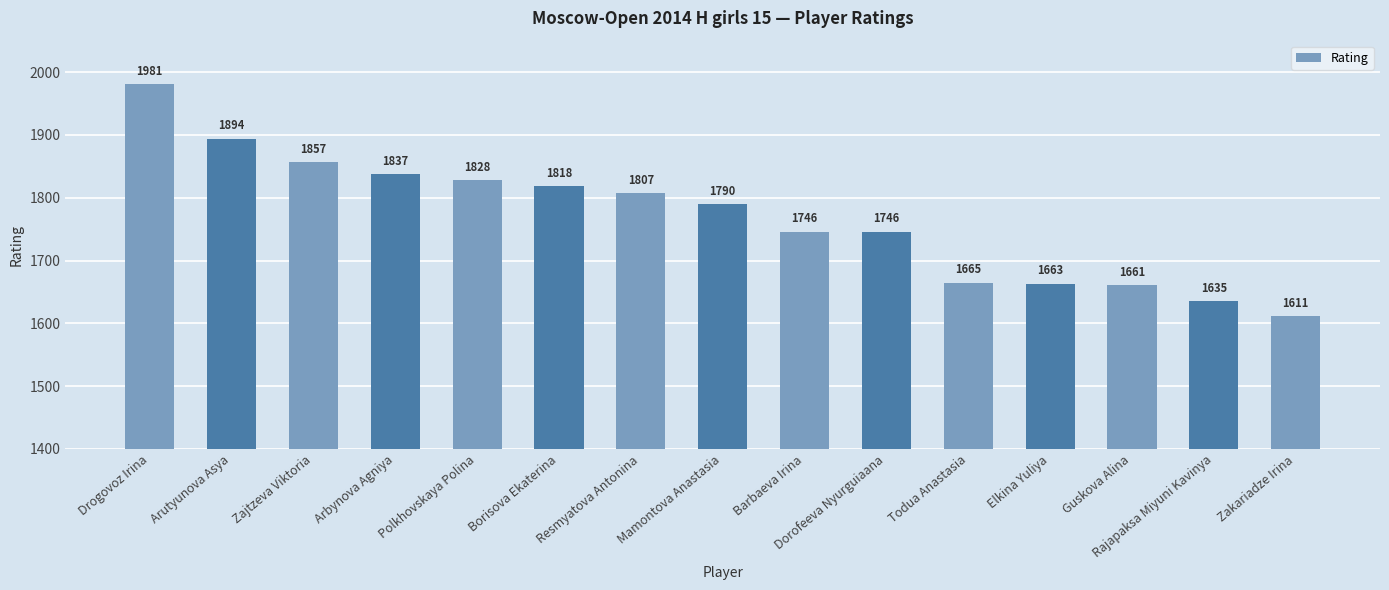

What is the label of the 14th bar from the right?

Arutyunova Asya